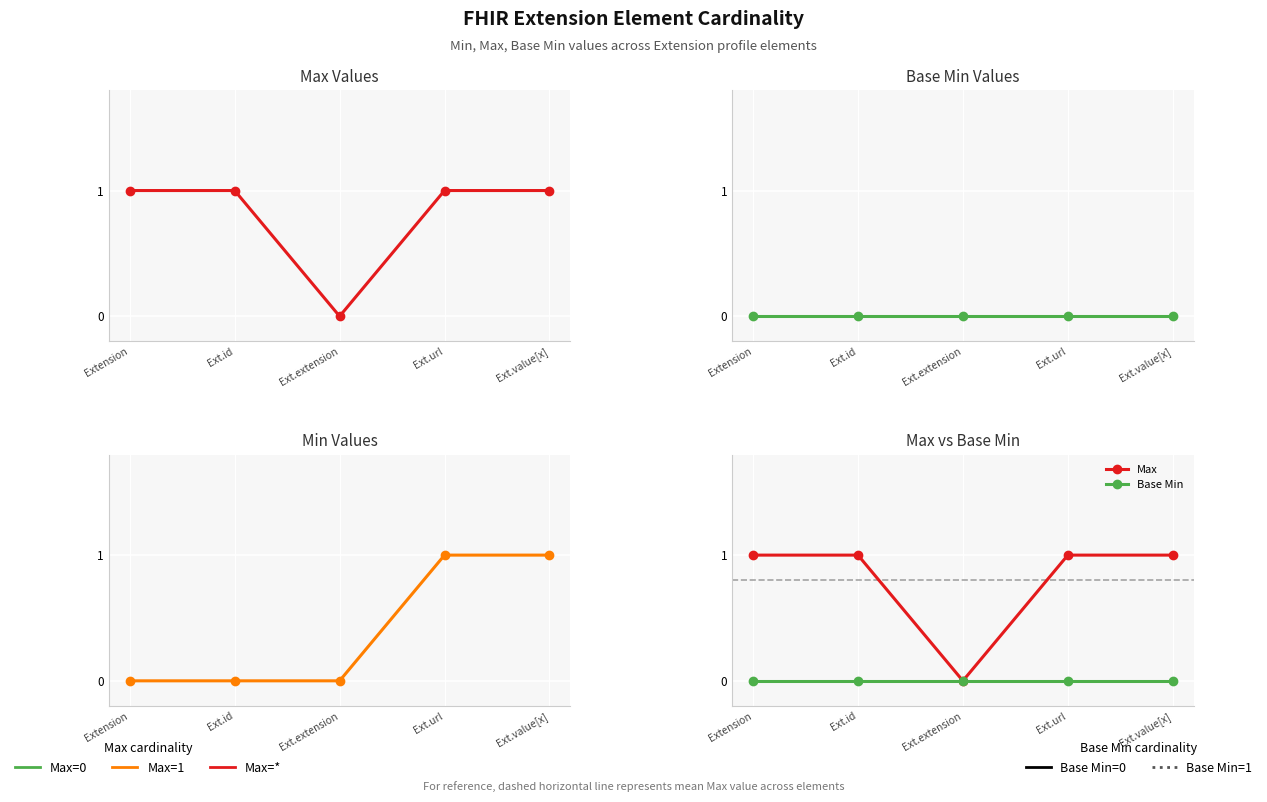

True or false: Min has more than 1 points higher than both neighbors.

False